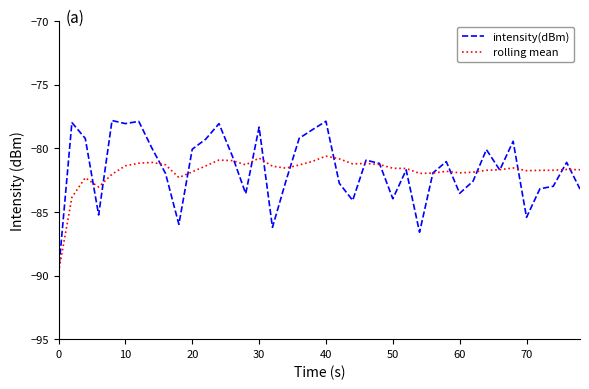

Which series has the widest spread of values?

intensity(dBm)